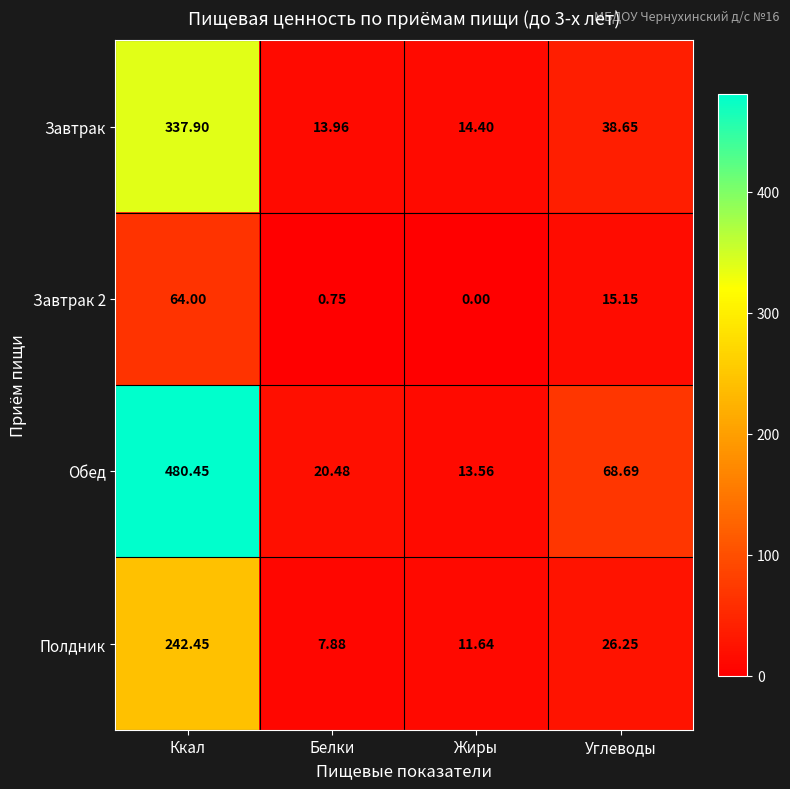

At which label does Полдник reach its minimum?

Белки